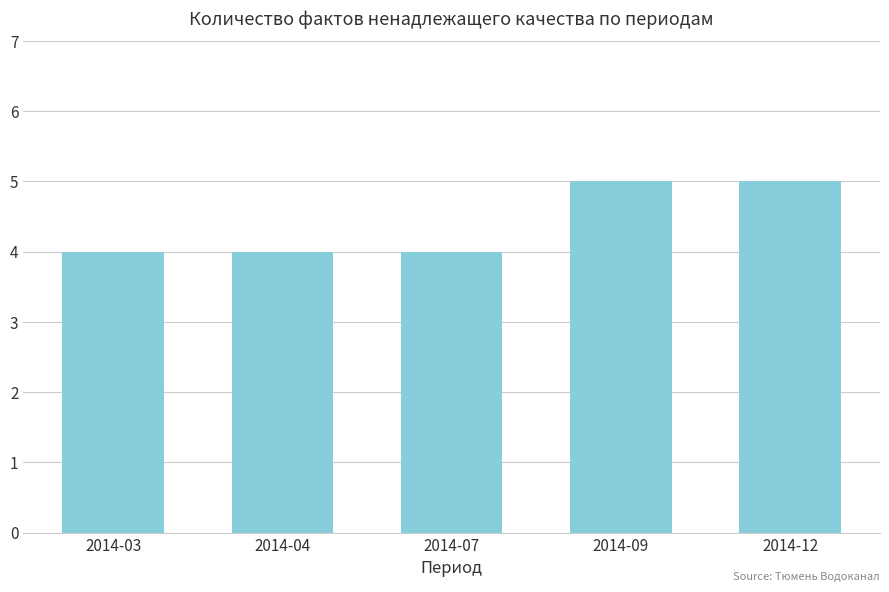

Count the number of data series in this chart.

1